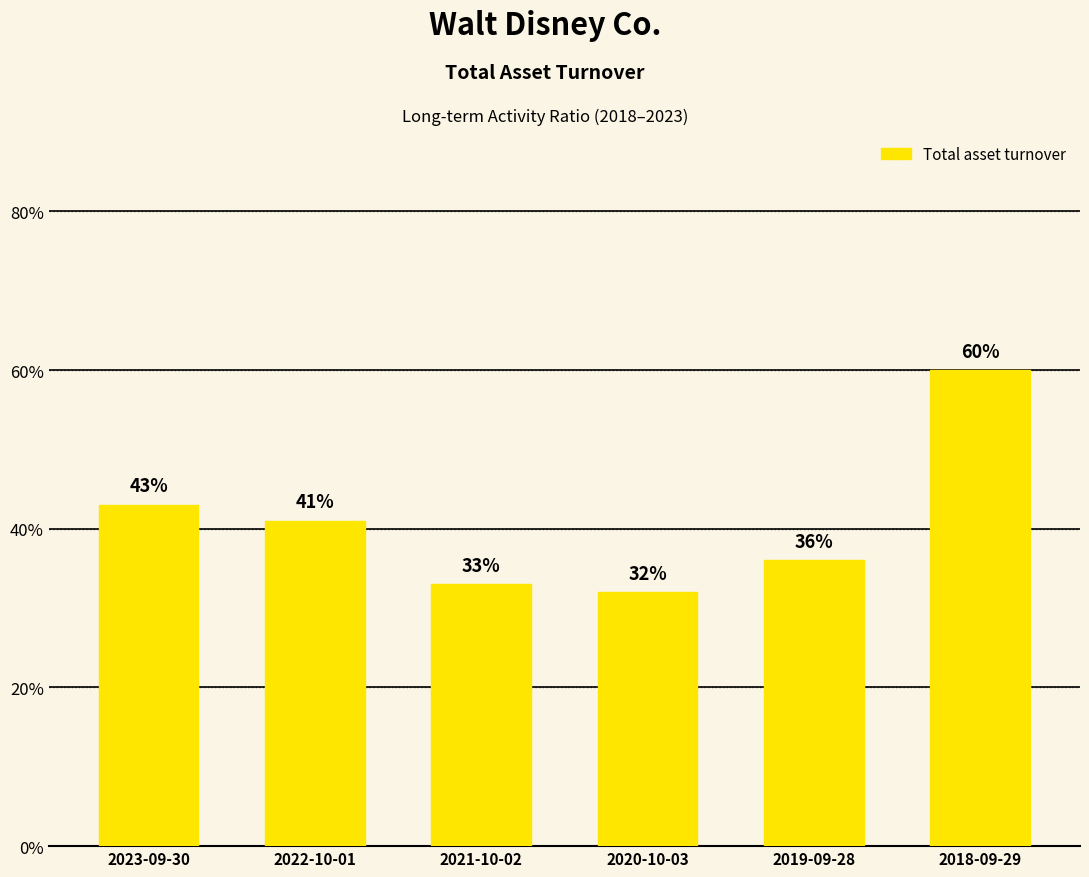

What is the greatest value displayed?

0.6